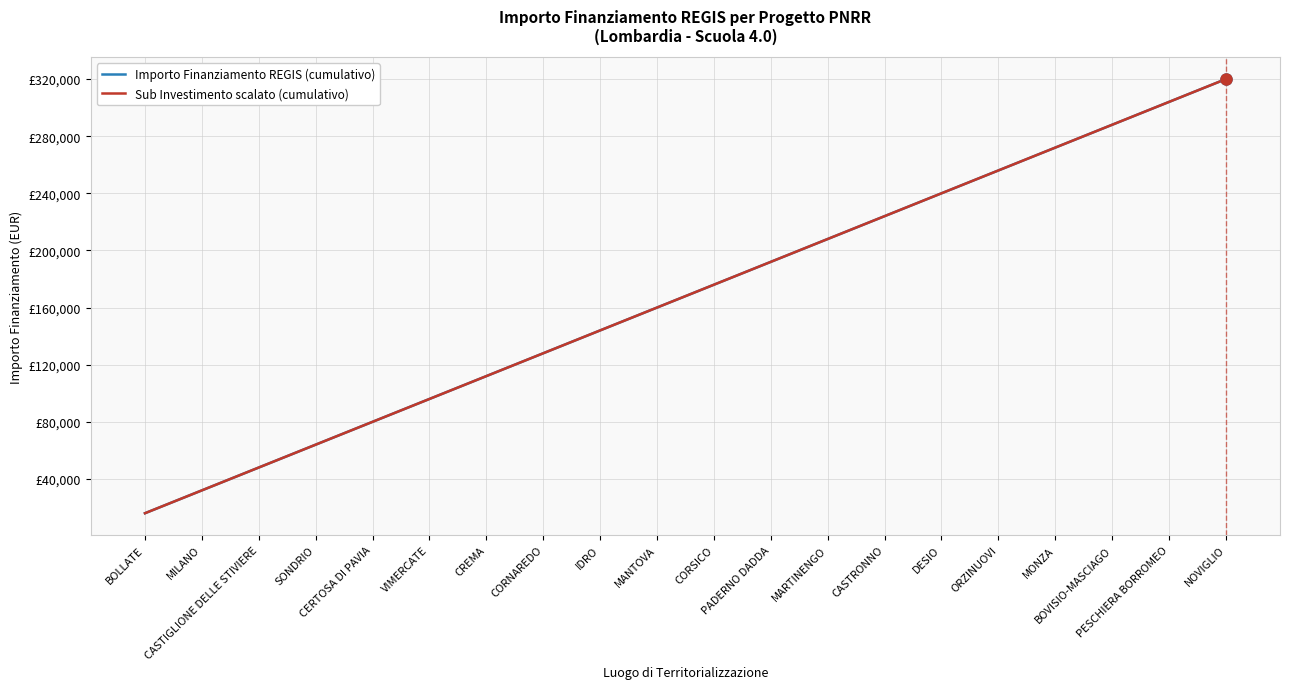

Reading left to right, list all the values displayed in this chart.

Importo Finanziamento REGIS (cumulativo): 16000	32000	48000	64000	80000	96000	112000	128000	144000	160000	176000	192000	208000	224000	240000	256000	272000	288000	304000	320000
Sub Investimento scalato (cumulativo): 16000	32000	48000	64000	80000	96000	112000	128000	144000	160000	176000	192000	208000	224000	240000	256000	272000	288000	304000	320000